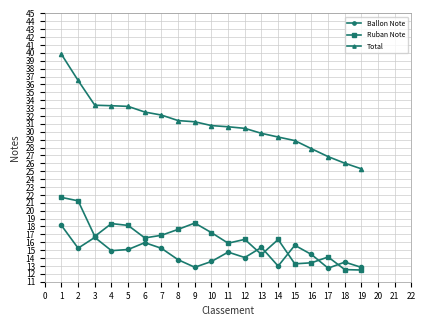

What is the sum of all Ruban Note values?

311.8